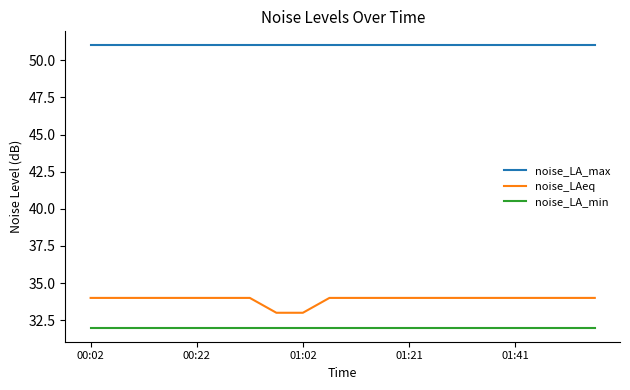

What is the difference between the maximum and minimum values in the noise_LAeq series?

1